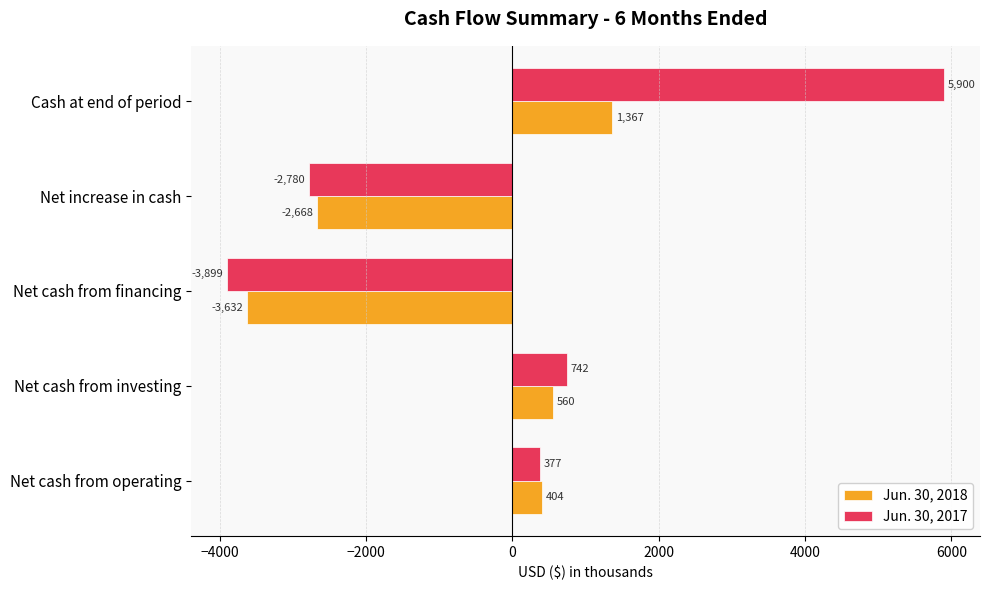

Where is Jun. 30, 2017 nearest to the value 1000?

Net cash from investing